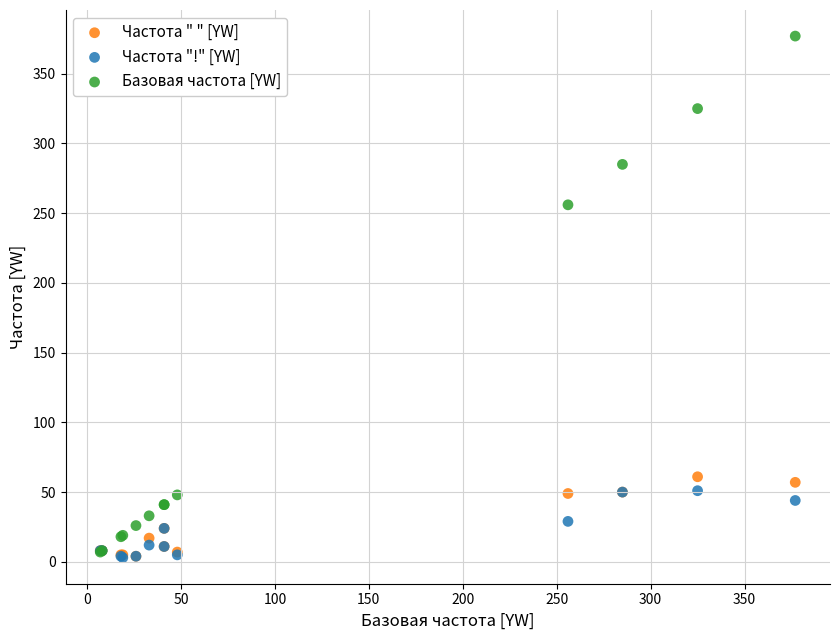

In the Базовая частота [YW] series, what Y value is closest to 192?

256